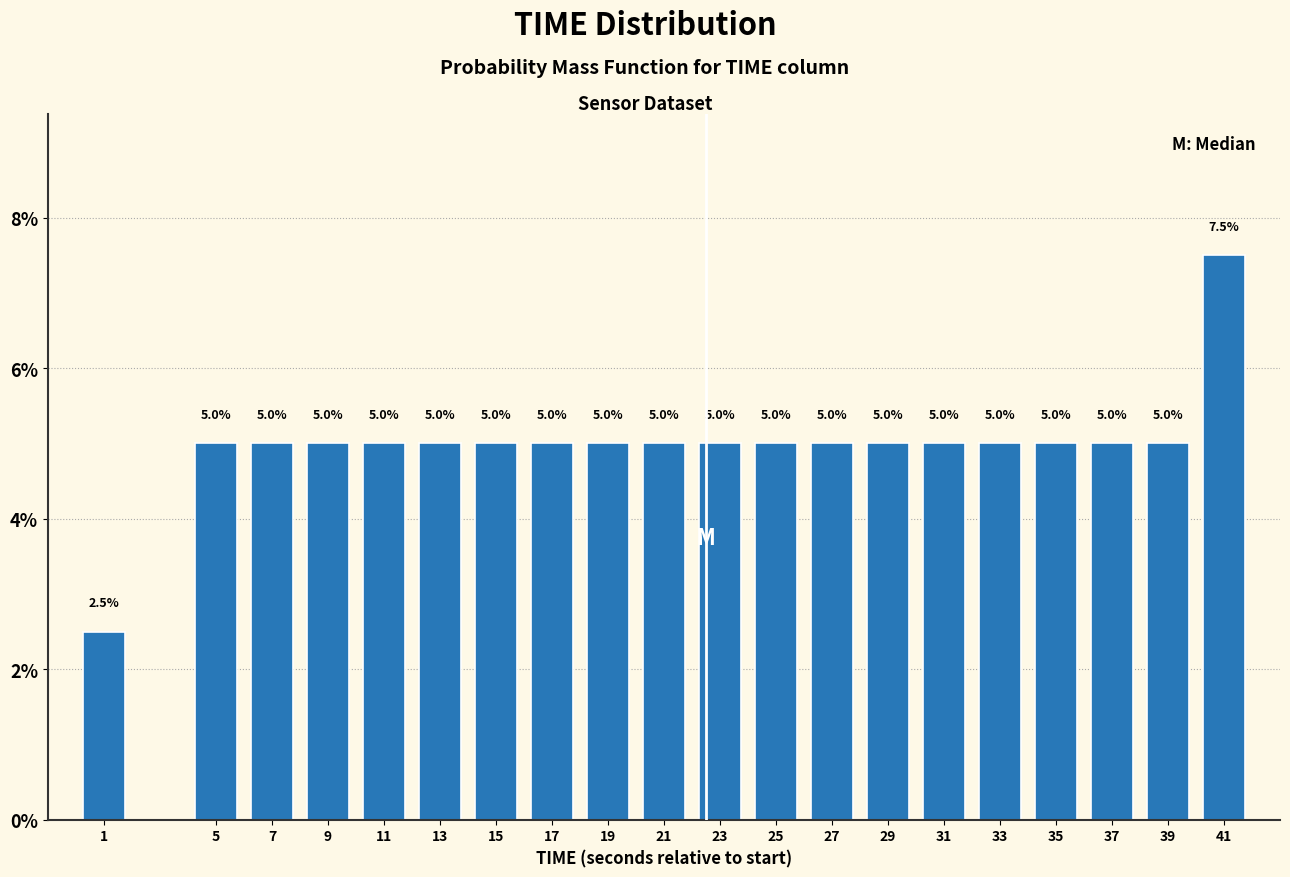

Reading right to left, extract all data points from this chart.

7.5	5.0	5.0	5.0	5.0	5.0	5.0	5.0	5.0	5.0	5.0	5.0	5.0	5.0	5.0	5.0	5.0	5.0	5.0	2.5